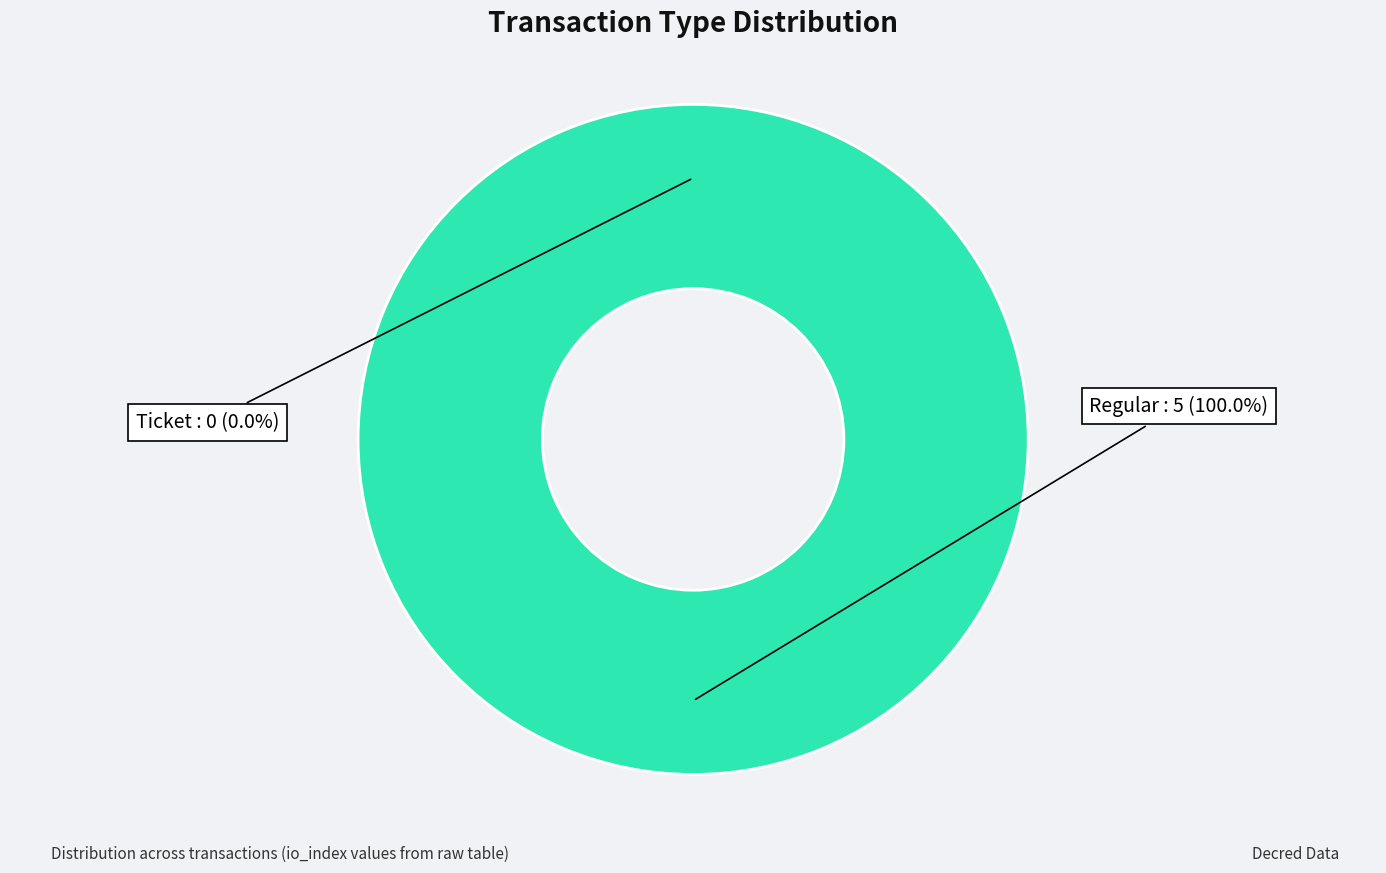

What is the change in value from Ticket (io_index=0) to Regular (io_index=5)?

+5